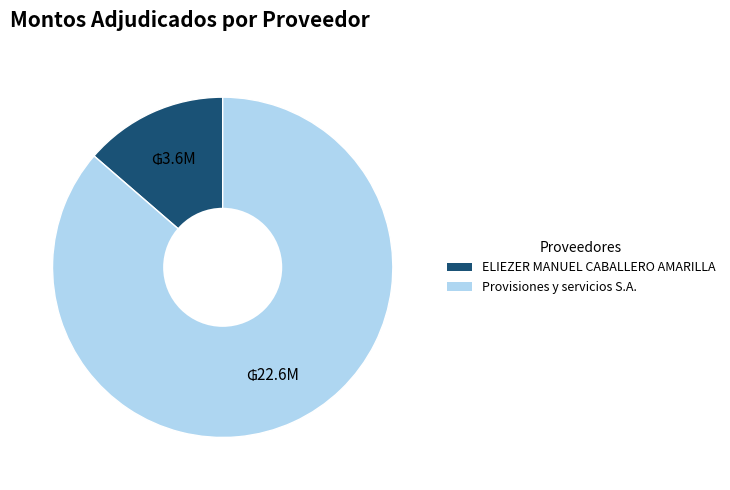

What is the ratio of the value at ELIEZER MANUEL CABALLERO AMARILLA to the value at Provisiones y servicios S.A.?

0.2